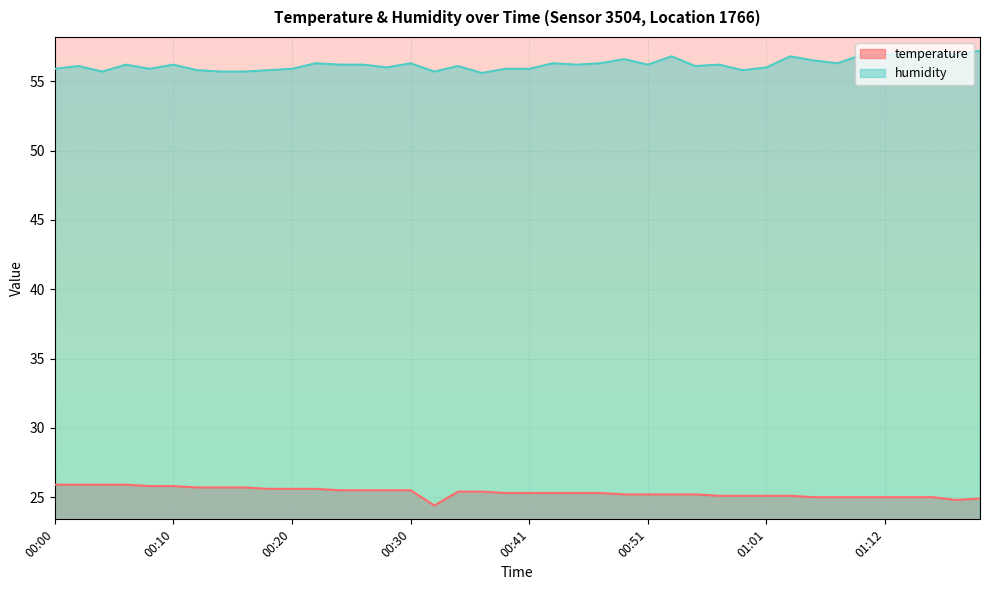

Reading right to left, what are all the values shown in this chart?

temperature: 24.9	24.8	25.0	25.0	25.0	25.0	25.0	25.0	25.1	25.1	25.1	25.1	25.2	25.2	25.2	25.2	25.3	25.3	25.3	25.3	25.3	25.4	25.4	24.4	25.5	25.5	25.5	25.5	25.6	25.6	25.6	25.7	25.7	25.7	25.8	25.8	25.9	25.9	25.9	25.9
humidity: 57.2	56.9	57.1	57.0	56.9	56.9	56.3	56.5	56.8	56.0	55.8	56.2	56.1	56.8	56.2	56.6	56.3	56.2	56.3	55.9	55.9	55.6	56.1	55.7	56.3	56.0	56.2	56.2	56.3	55.9	55.8	55.7	55.7	55.8	56.2	55.9	56.2	55.7	56.1	55.9